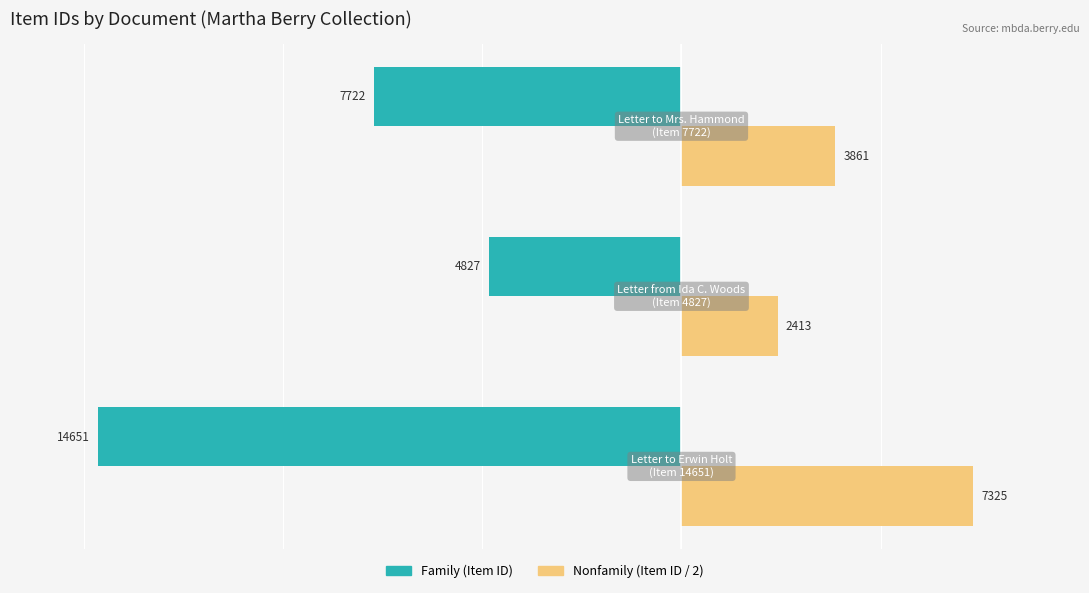

What is the minimum value shown in the chart?

-14651